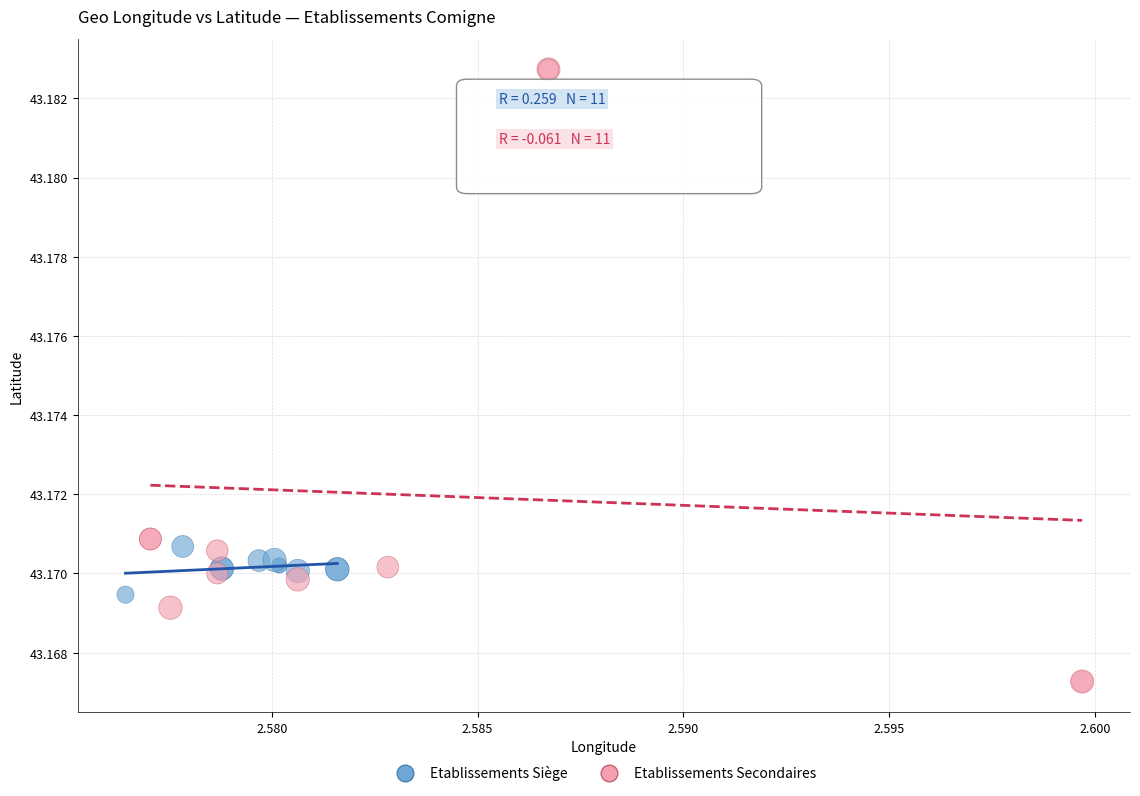

Which series contains the highest Y value?

Etablissements Secondaires